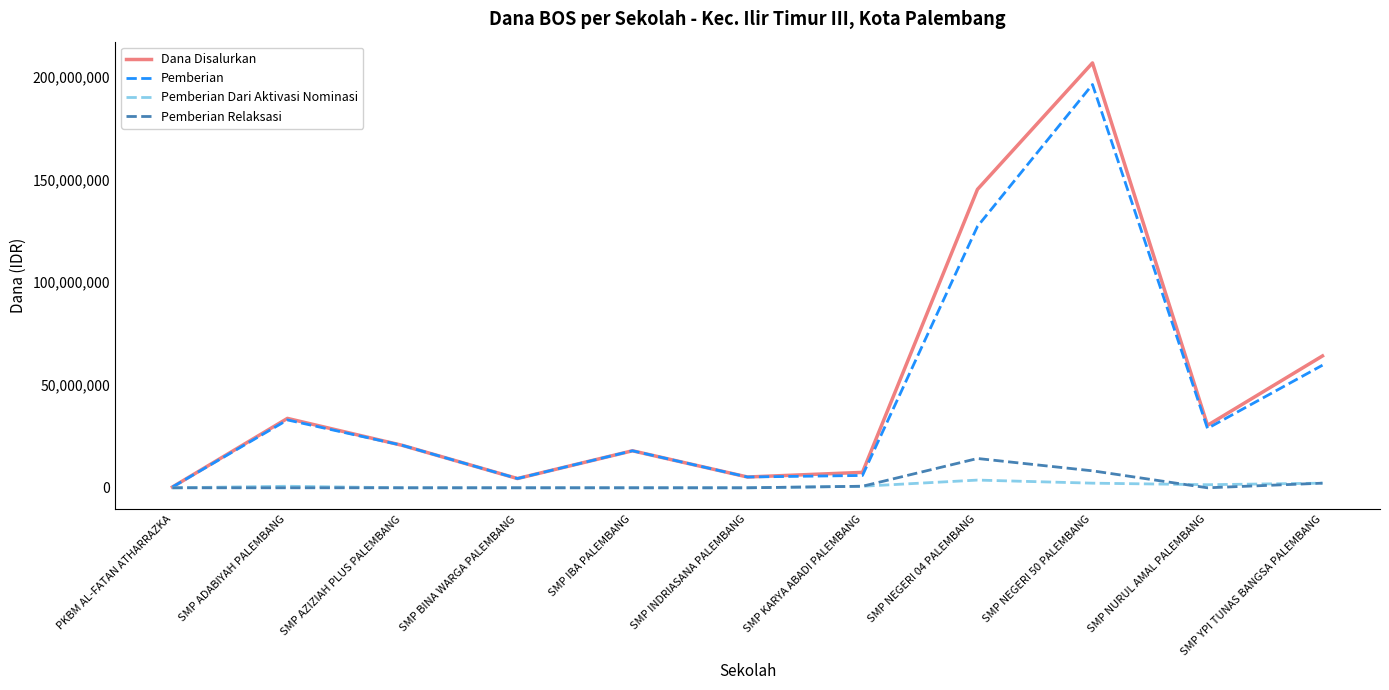

What are all the series names shown in the legend?

Dana Disalurkan, Pemberian, Pemberian Dari Aktivasi Nominasi, Pemberian Relaksasi